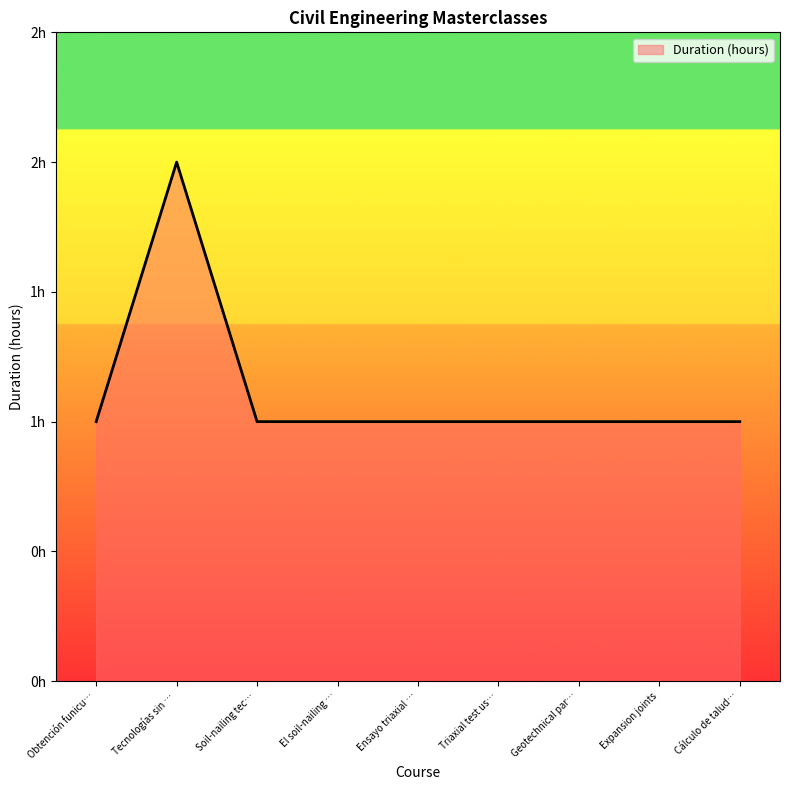

Does the chart have visible grid lines?

No